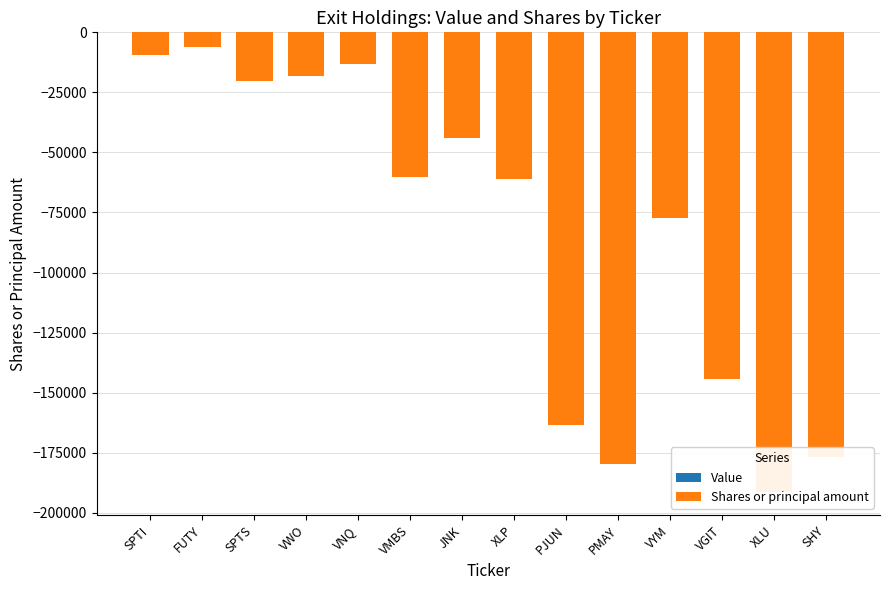

Reading left to right, extract all data points from this chart.

Value: 0	0	0	0	0	0	0	0	0	0	0	0	0	0
Shares or principal amount: -9253	-6301	-20268	-17984	-13316	-60394	-43891	-61107	-163328	-179572	-77317	-144298	-191439	-176850